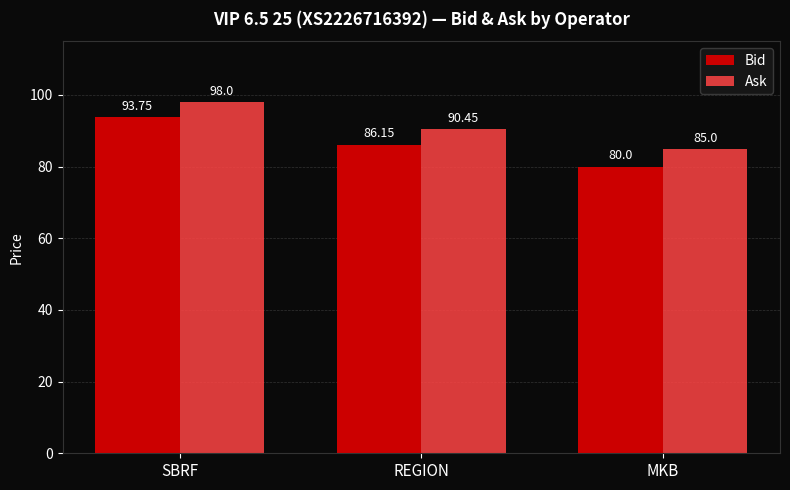

What is the sum of the Bid values at REGION and MKB?

166.2